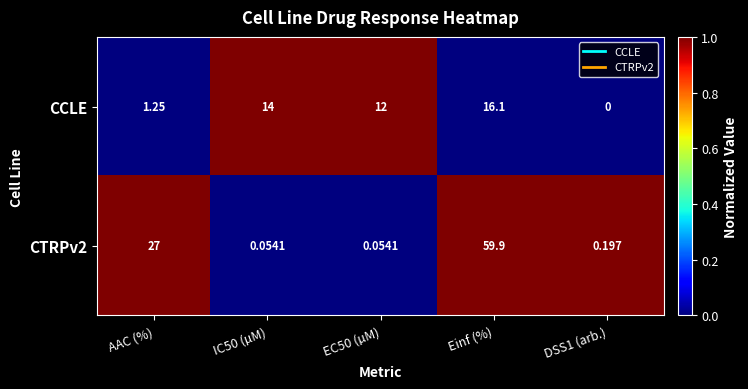

Count the number of categories in the chart.

5